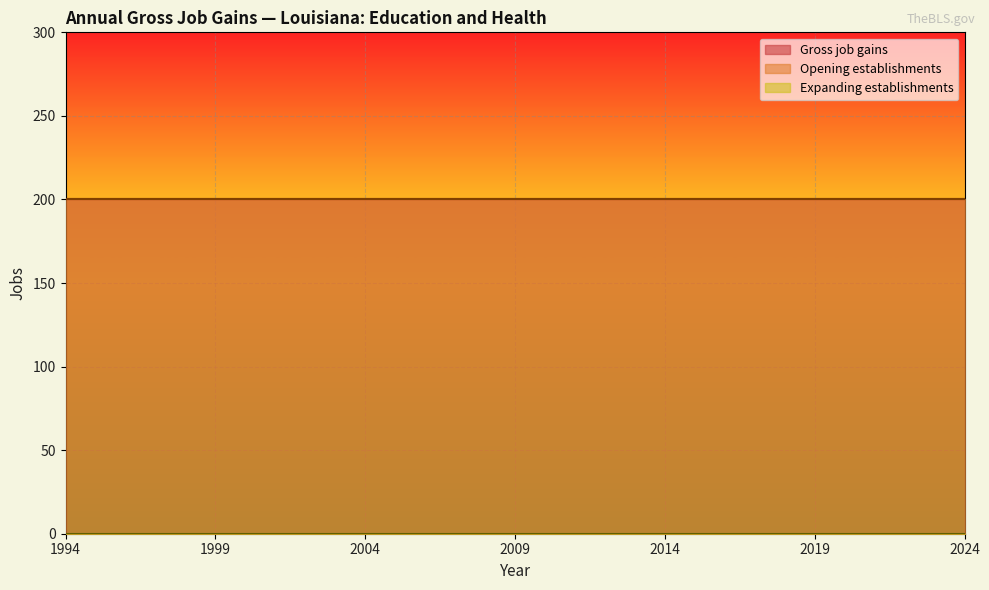

Which series has the largest total across all categories?

Gross job gains